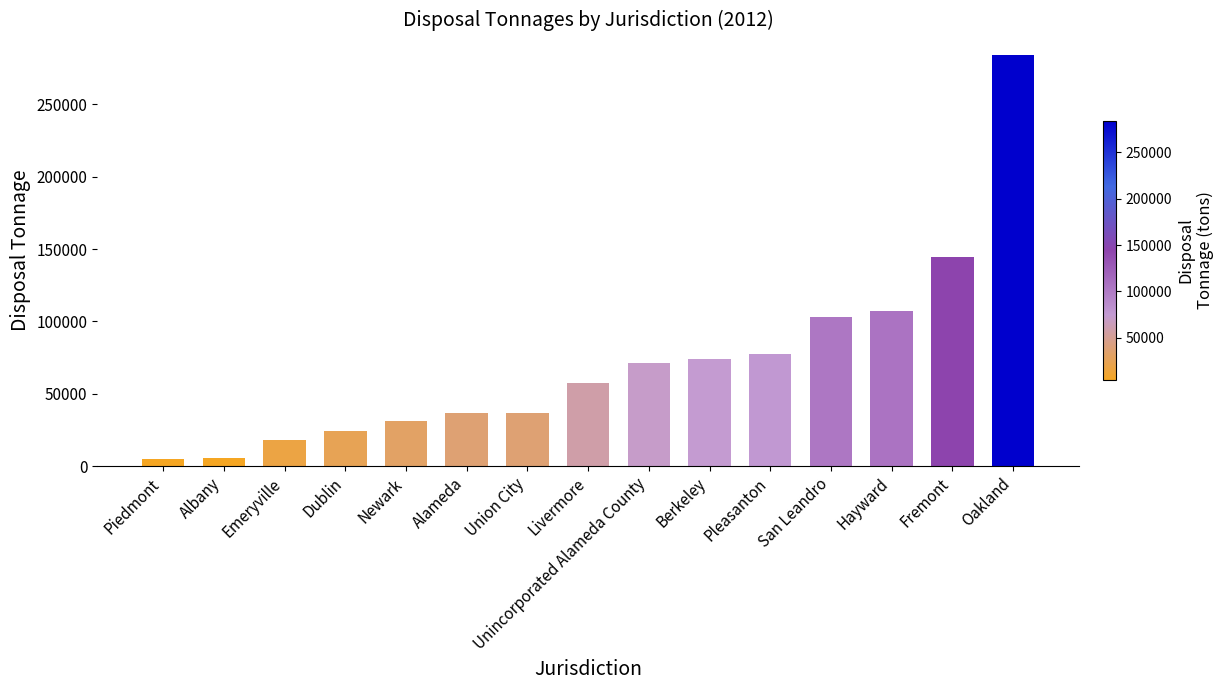

How many series are shown in this chart?

1